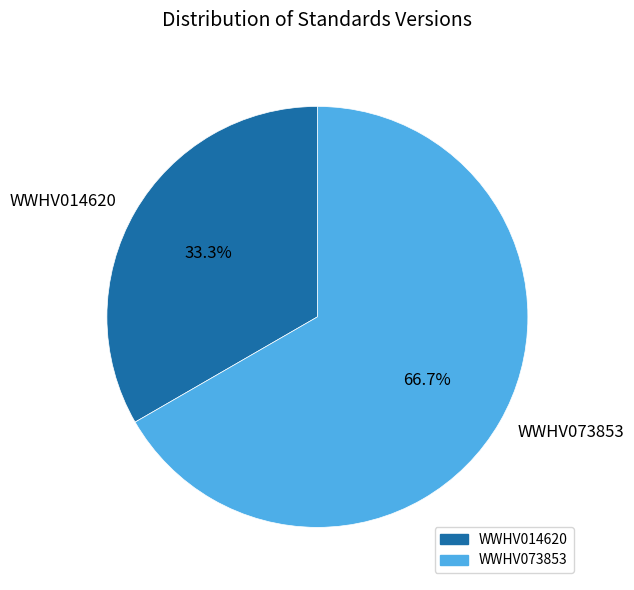

To the nearest percent, what percentage of the pie is WWHV073853?

67%